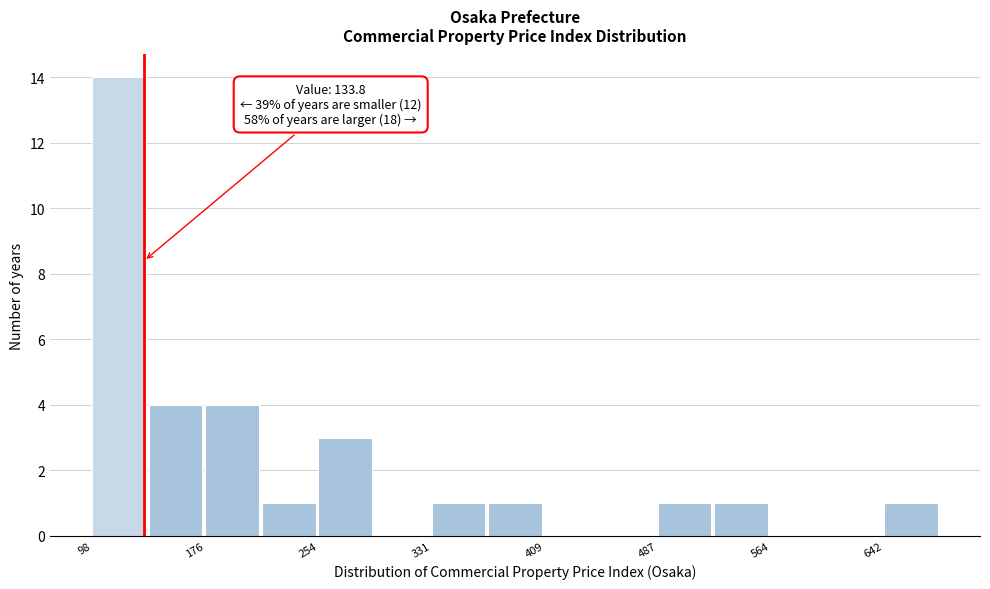

Read against the x-axis, roughly where is the centre of the tallest bar?

120